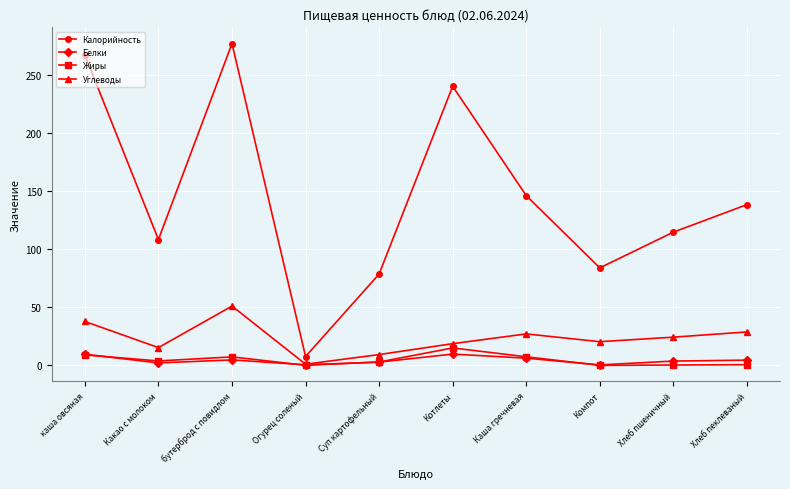

What is the value of the Белки point at the 9th from the left?

3.7